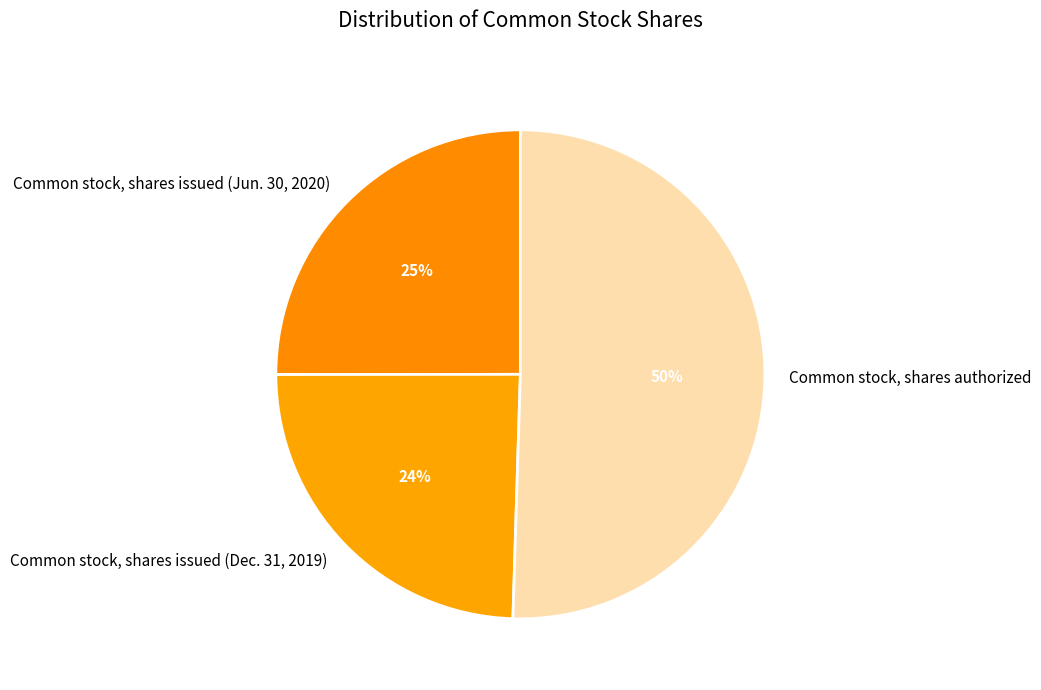

The Common stock, shares issued (Jun. 30, 2020) slice represents 25% of the pie. True or false?

True